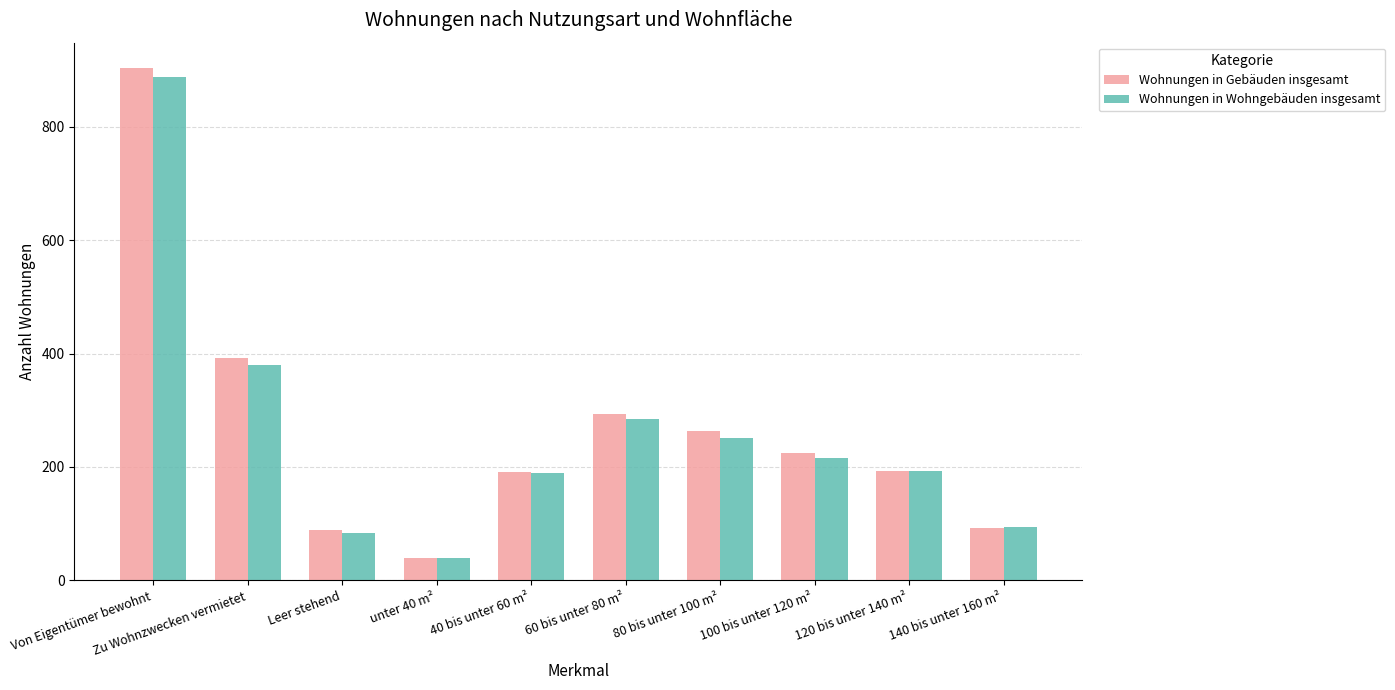

At which label is Wohnungen in Wohngebäuden insgesamt closest to 463?

Zu Wohnzwecken vermietet